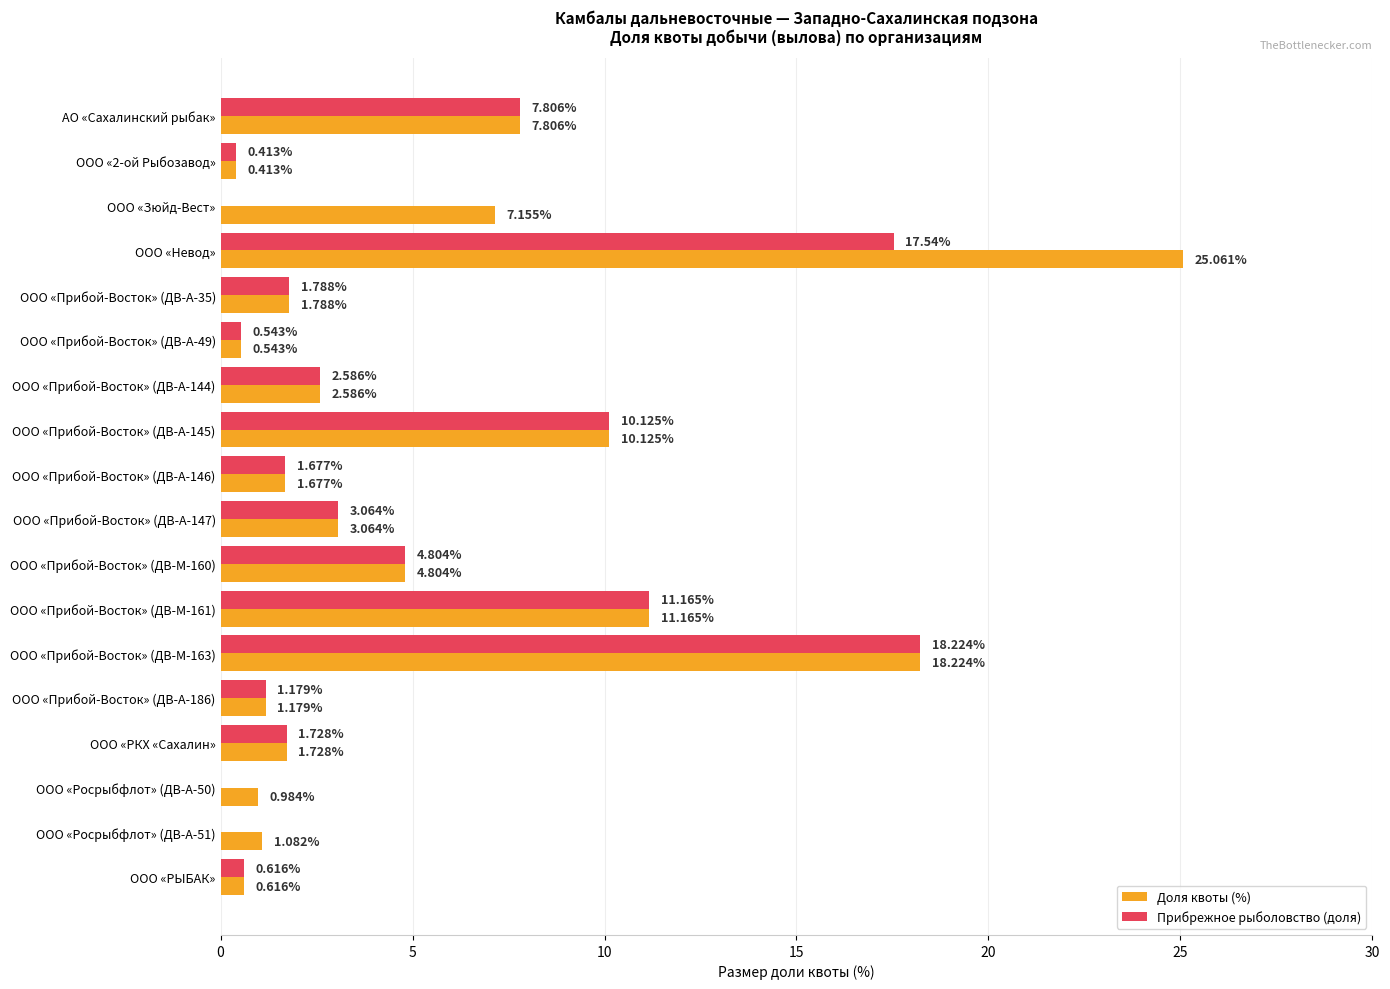

Is the value of Доля квоты (%) at ООО «Прибой-Восток» (ДВ-А-145) greater than the value of Прибрежное рыболовство (доля) at ООО «Прибой-Восток» (ДВ-А-144)?

Yes